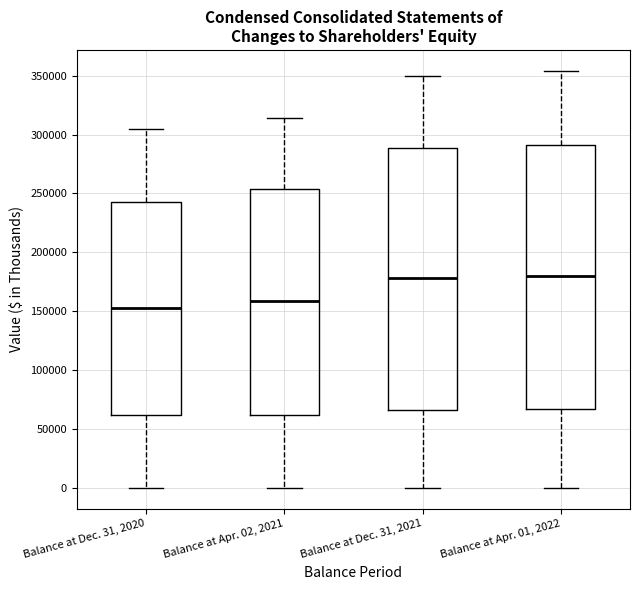

Reading left to right, transcribe this box plot: for each box, give where its median line is, the range the box spans, and where its two whiskers end, as read against the y-axis. The values are not printed on the chart, so give them approximately, as read against the axis.

Balance at Dec. 31, 2020: median 150000, box 60000 to 245000, whiskers 0 to 305000
Balance at Apr. 02, 2021: median 160000, box 60000 to 255000, whiskers 0 to 315000
Balance at Dec. 31, 2021: median 180000, box 65000 to 290000, whiskers 0 to 350000
Balance at Apr. 01, 2022: median 180000, box 65000 to 290000, whiskers 0 to 355000